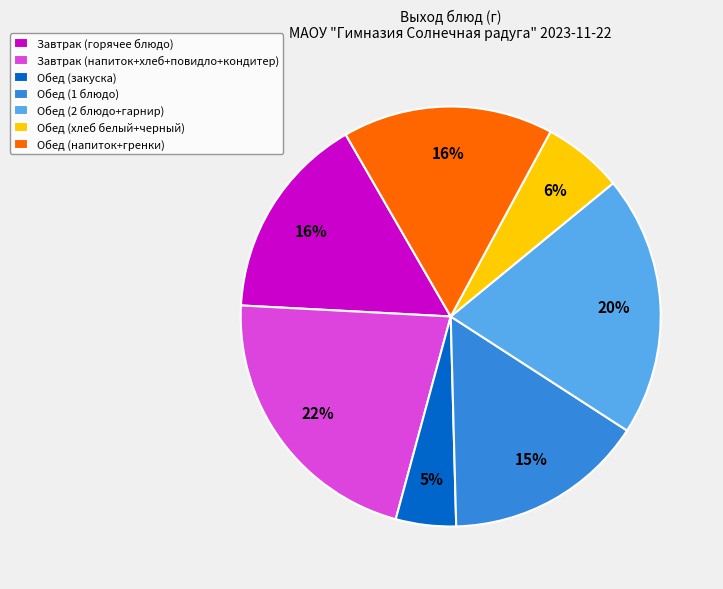

How many slices are in this pie chart?

7